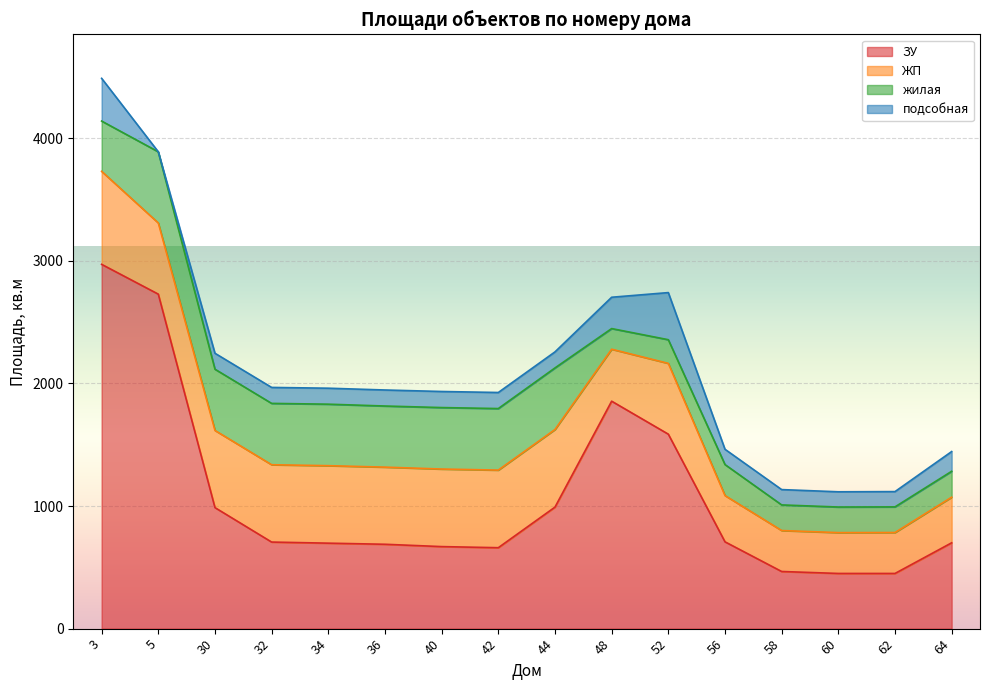

What is the value of the подсобная point at the 3rd from the left?

130.0